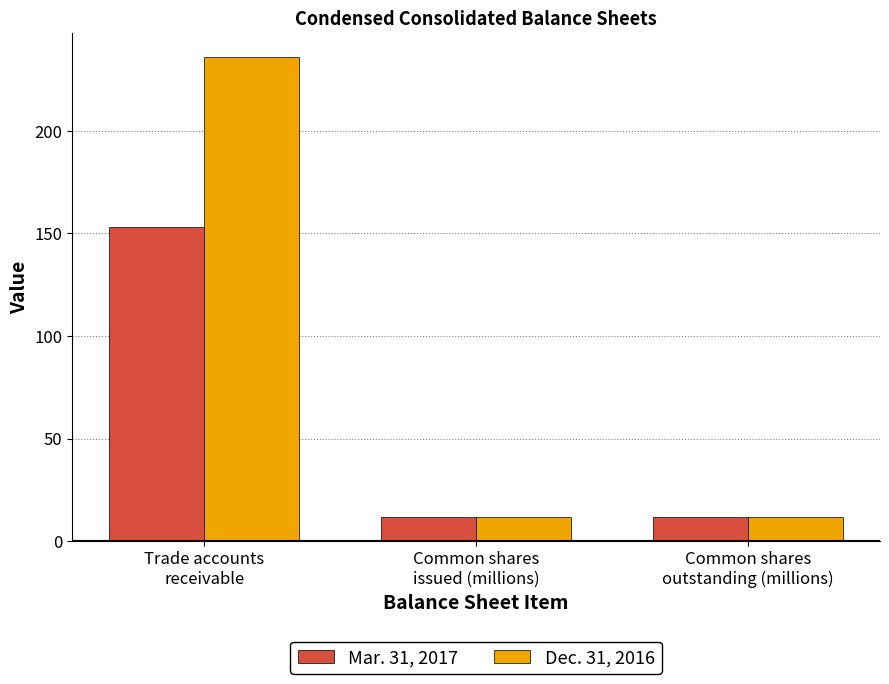

How many bars are there in total?

6